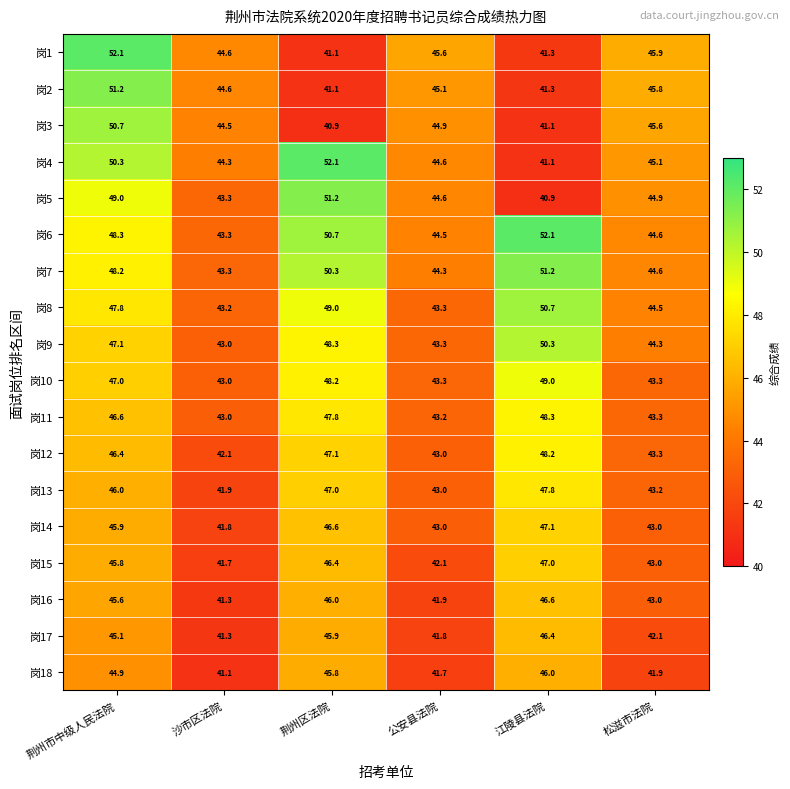

What is the sum of all 岗9 values?

276.3